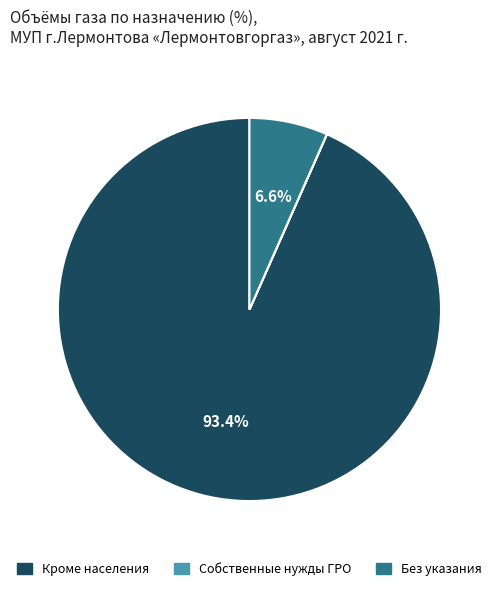

Is there a majority slice in this chart?

Yes